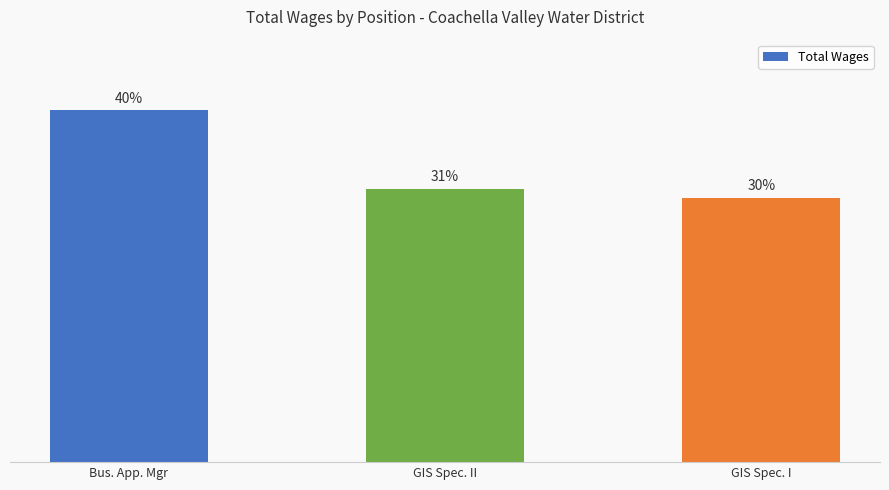

What is the sum of the values at Bus. App. Mgr and GIS Spec. II?

70.3